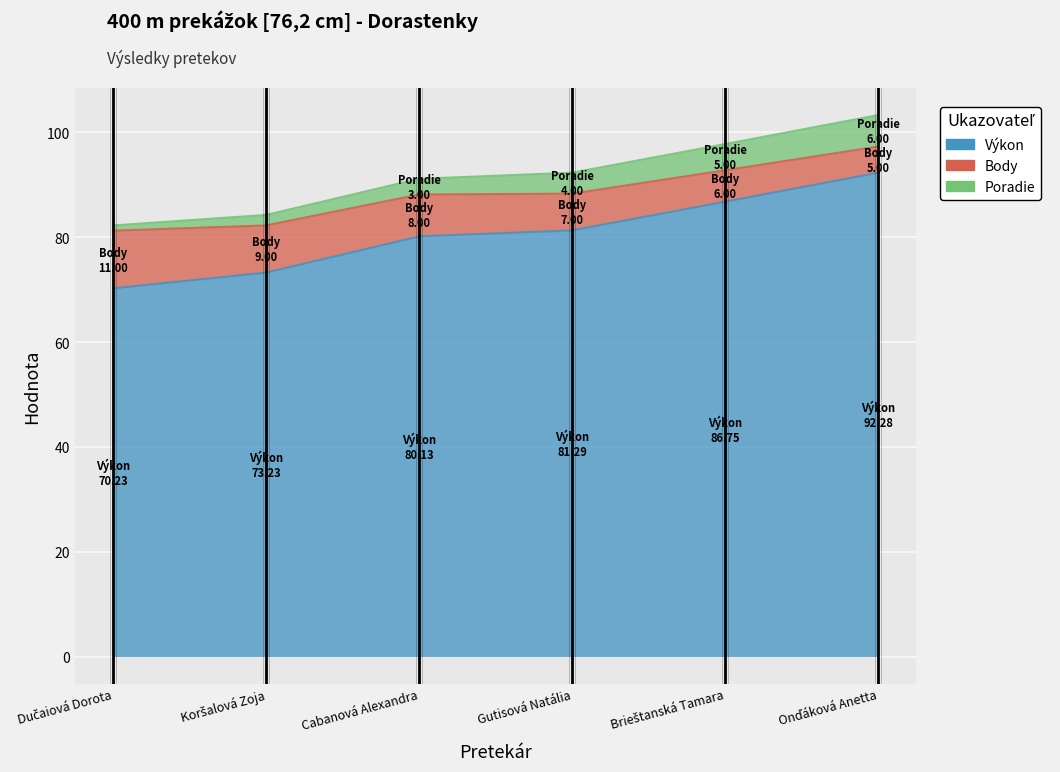

At which label does Výkon reach its peak?

Onďáková Anetta